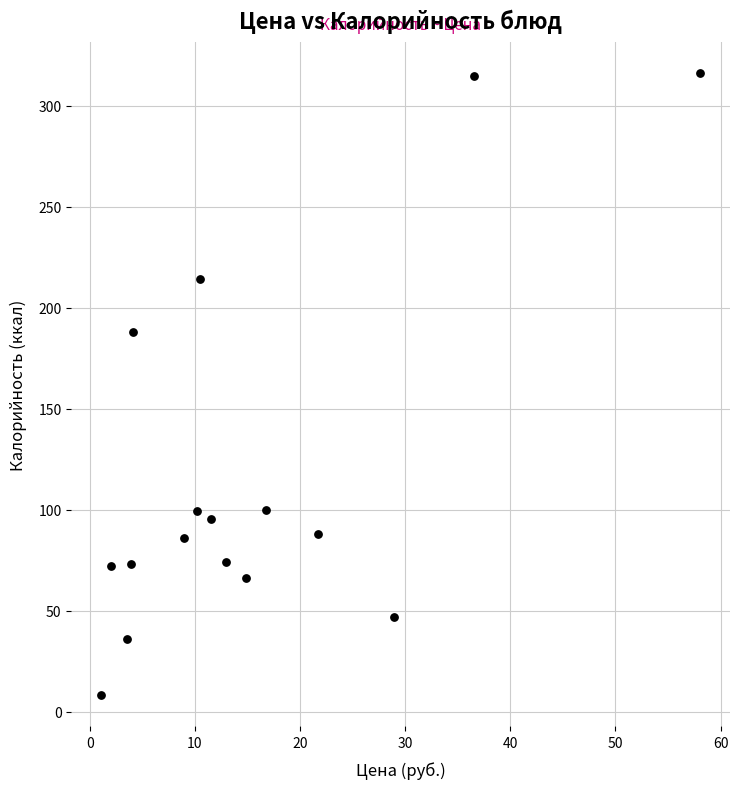

What Y value in the scatter plot is closest to 162?

188.0